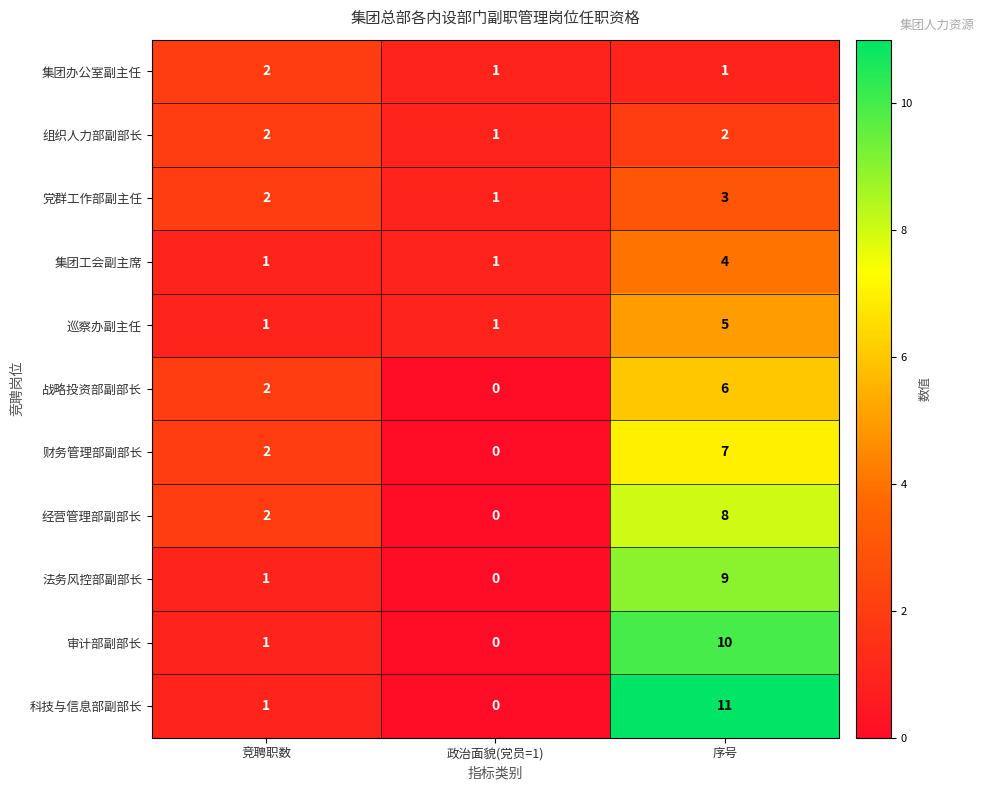

What is the maximum value shown in the chart?

11